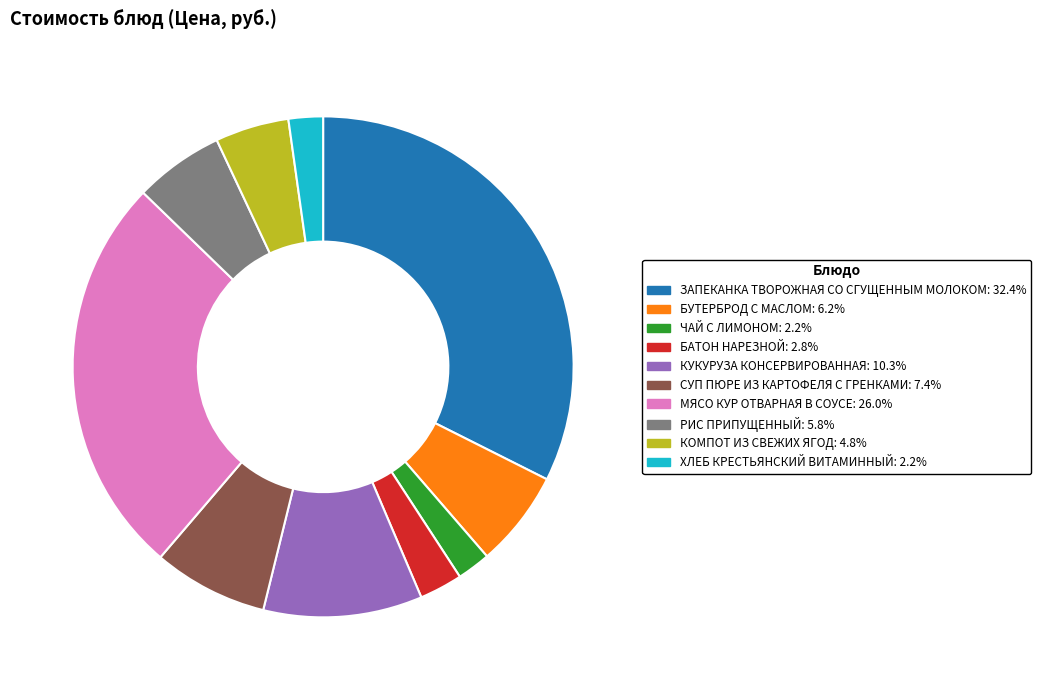

The ХЛЕБ КРЕСТЬЯНСКИЙ ВИТАМИННЫЙ slice represents 13% of the pie. True or false?

False